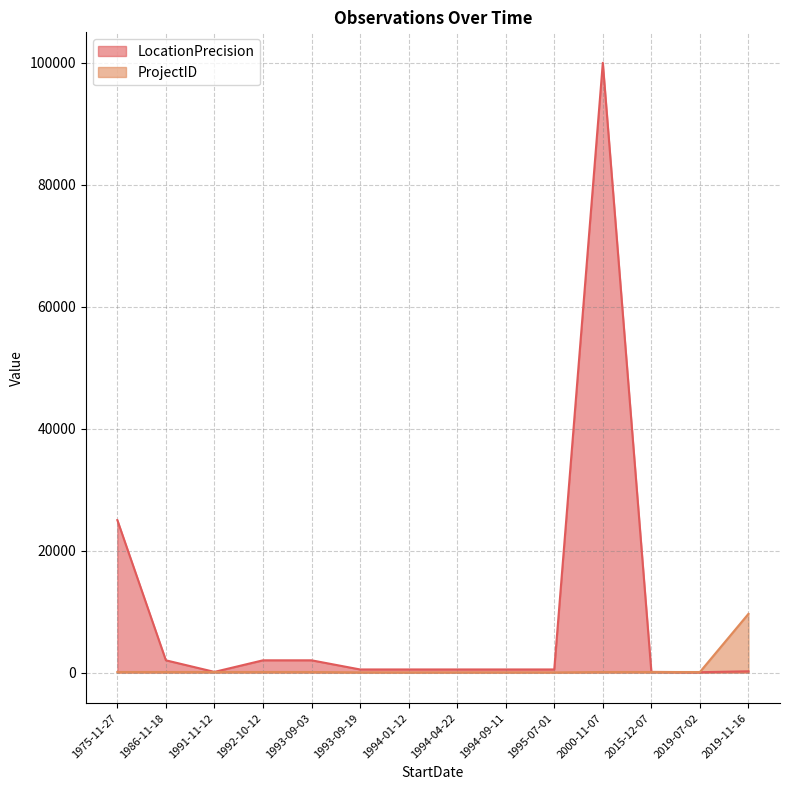

Where is the first local minimum for LocationPrecision?

1991-11-12